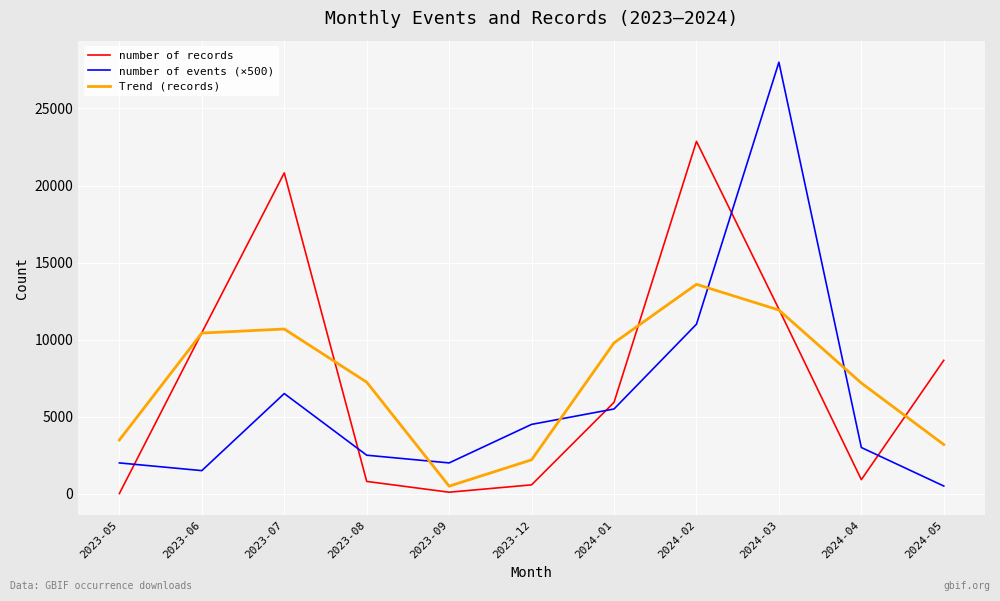

Rank the series at 2023-07 from highest to lowest value.

number of records, Trend (records), number of events (×500)